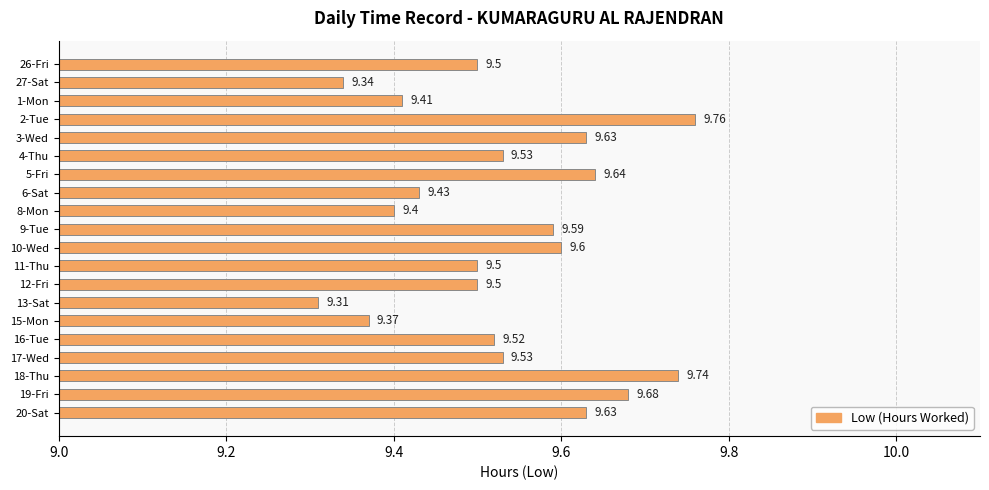

What is the difference between the maximum and second lowest values?

0.4